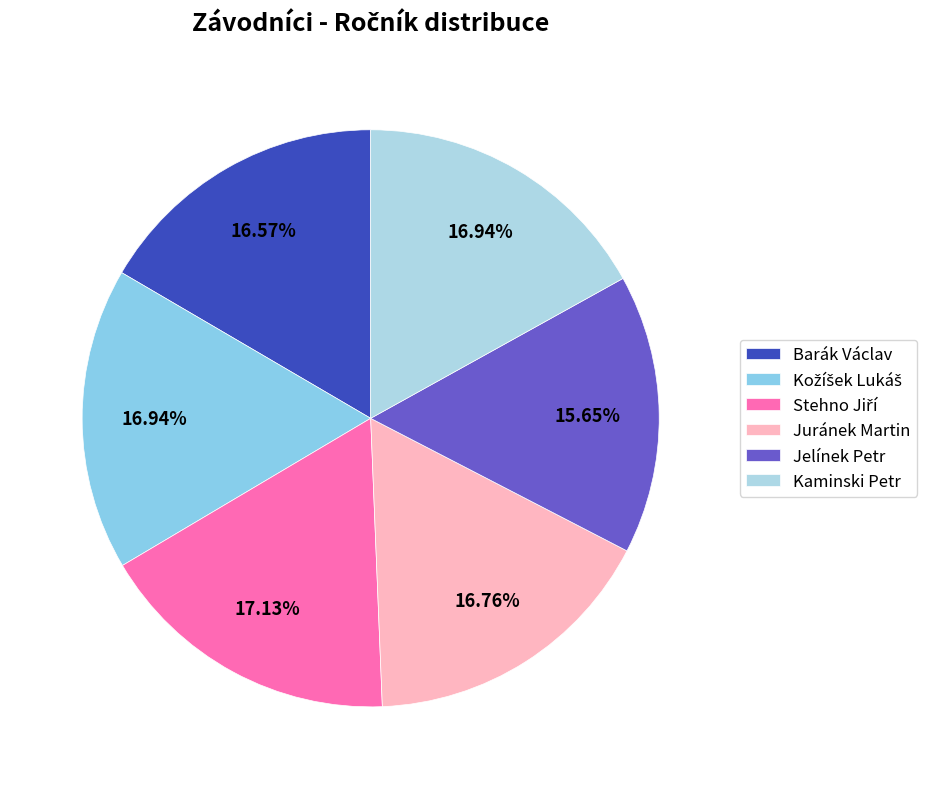

Do Juránek Martin and Jelínek Petr together represent more than half of the pie?

No